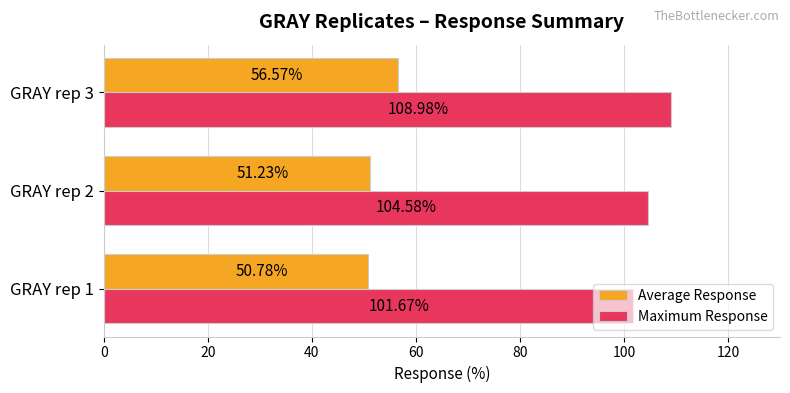

What is the total value across all series at GRAY rep 2?

155.8